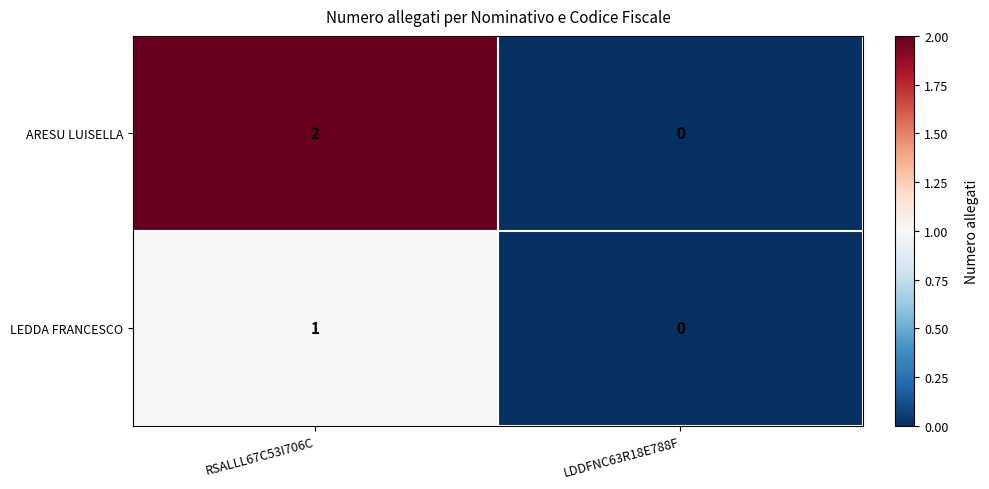

How many positive values does the LEDDA FRANCESCO series have?

1